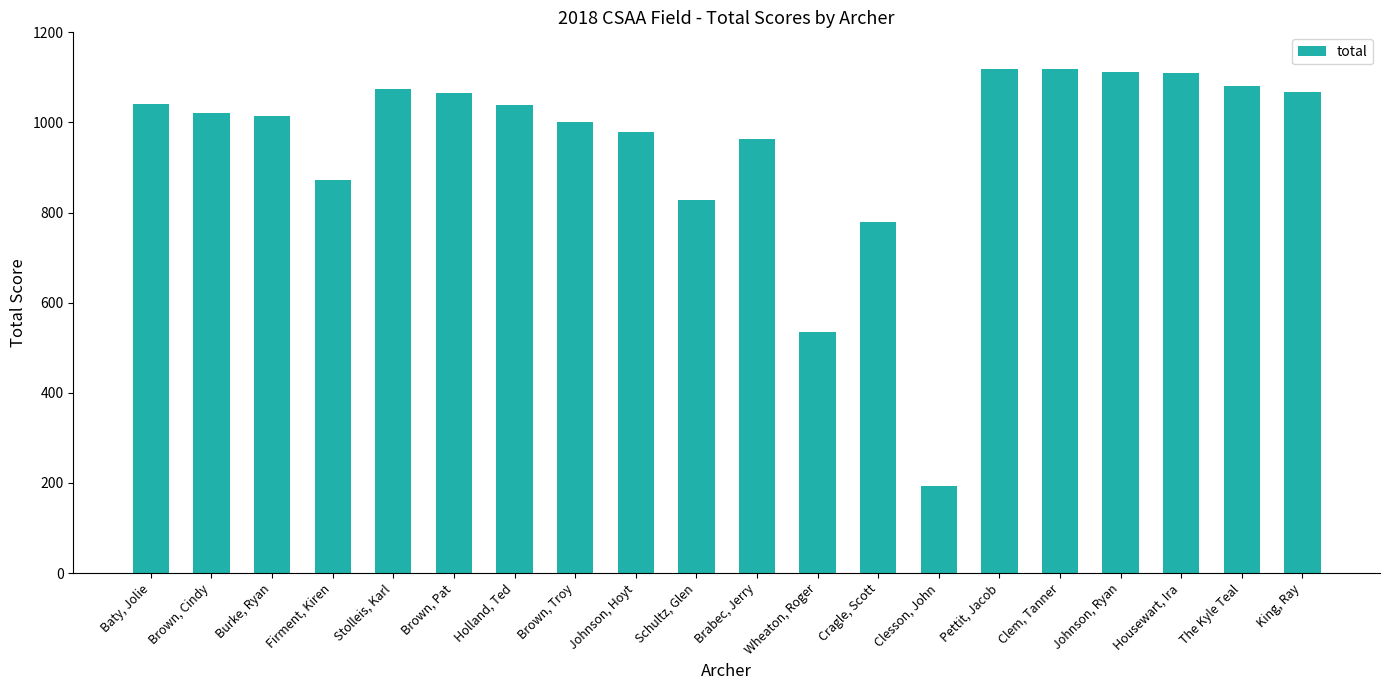

The value at Pettit, Jacob is 538. True or false?

False